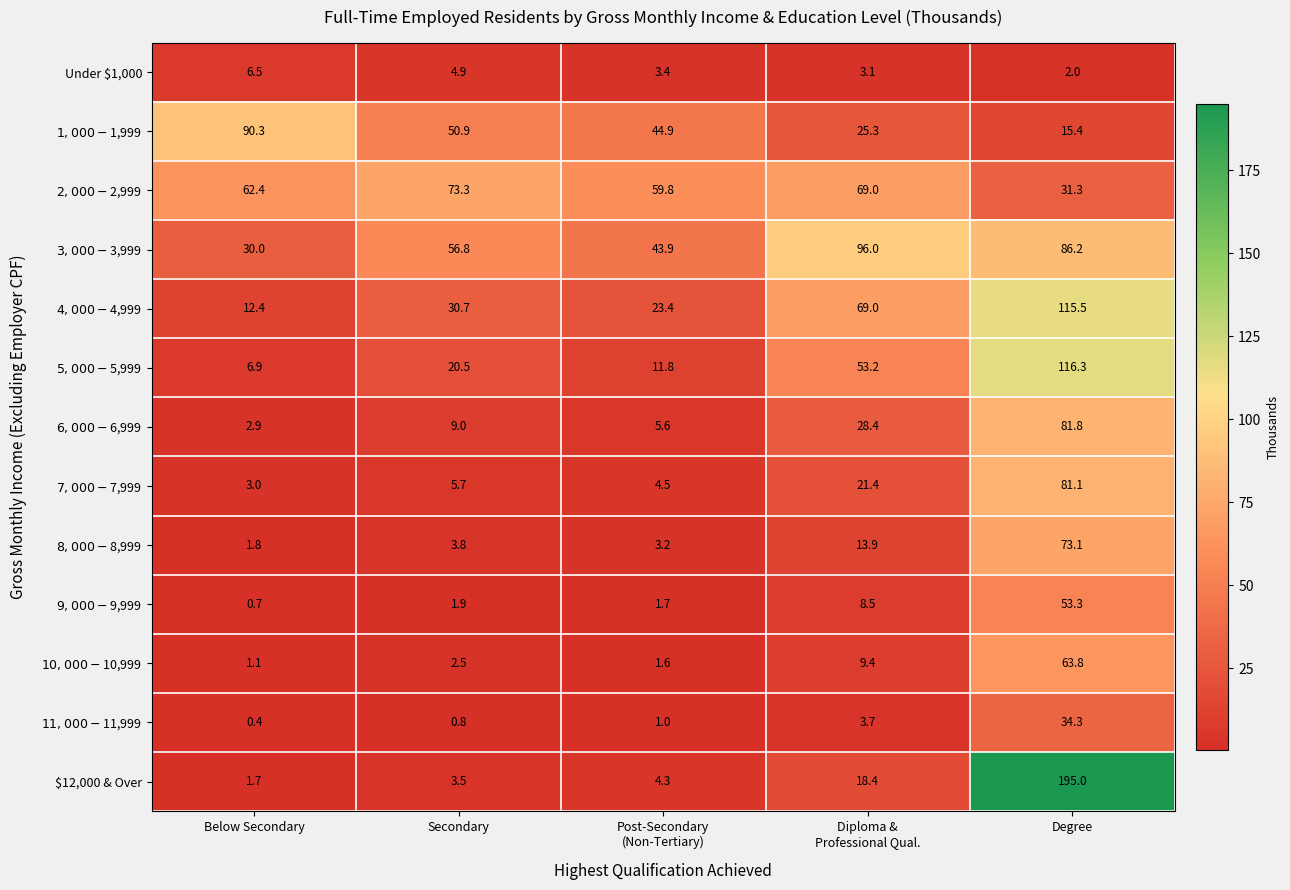

What is the total value across all series at Below Secondary?

220.1